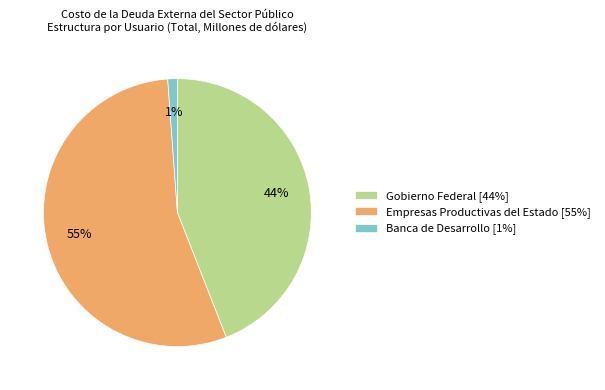

To the nearest percent, what portion does Gobierno Federal represent?

44%